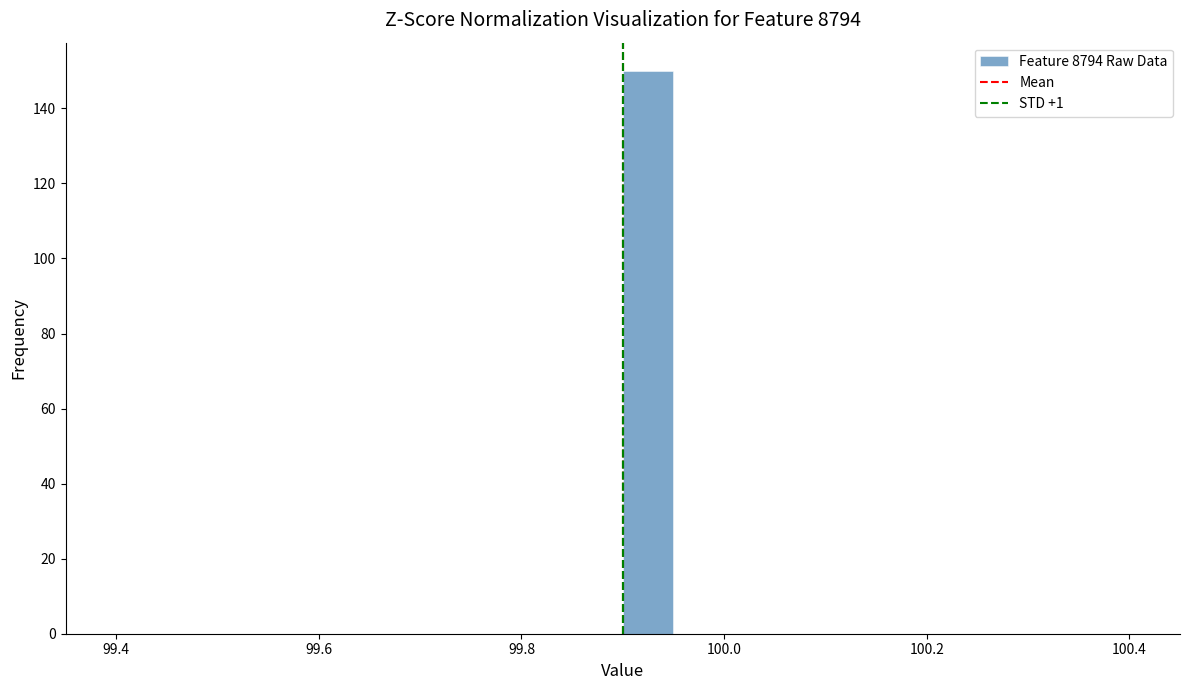

Around what value on the x-axis is the tallest bar? Give the approximate position of its centre, as read against the axis.

99.92